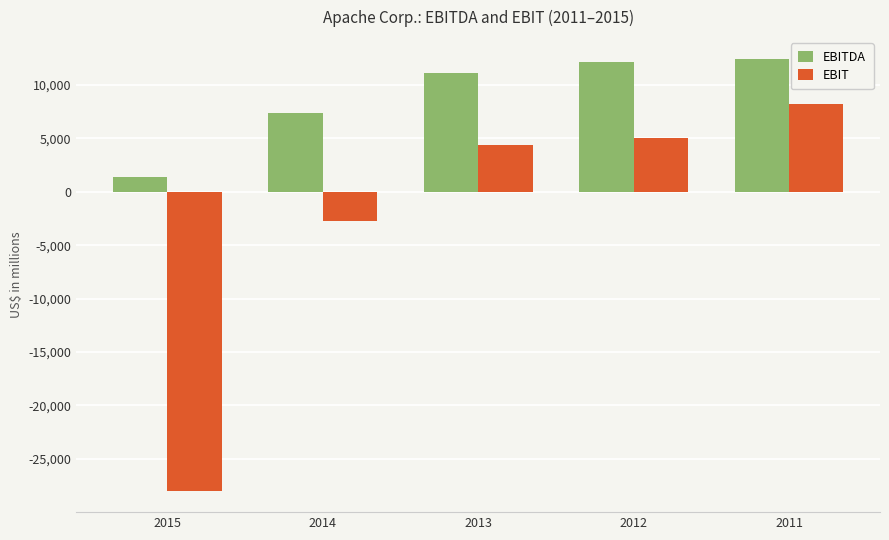

How many data points in EBITDA are less than 11113?

2